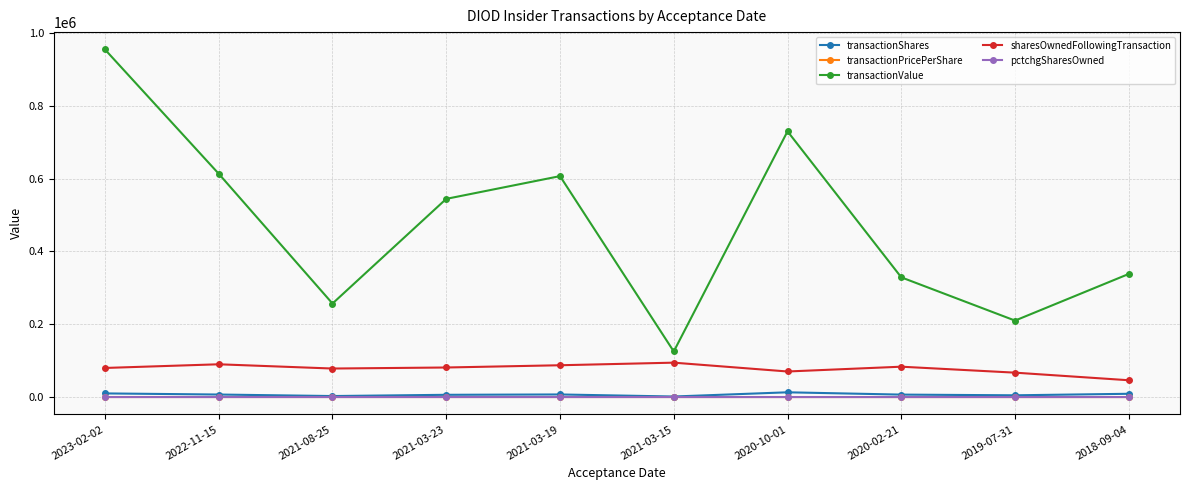

What is the maximum value for pctchgSharesOwned?

-2.0